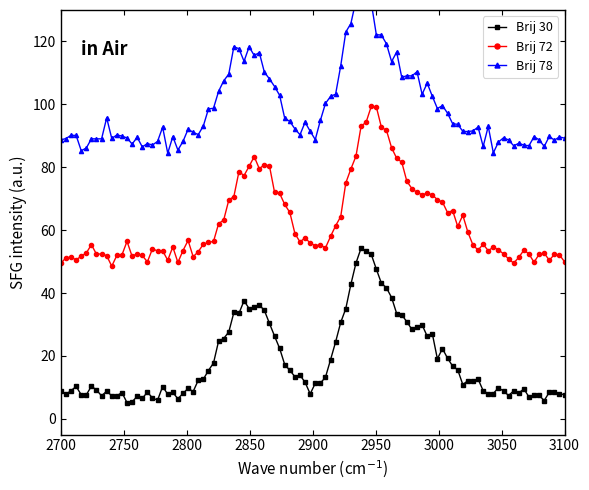

How many lines are shown in the chart?

3